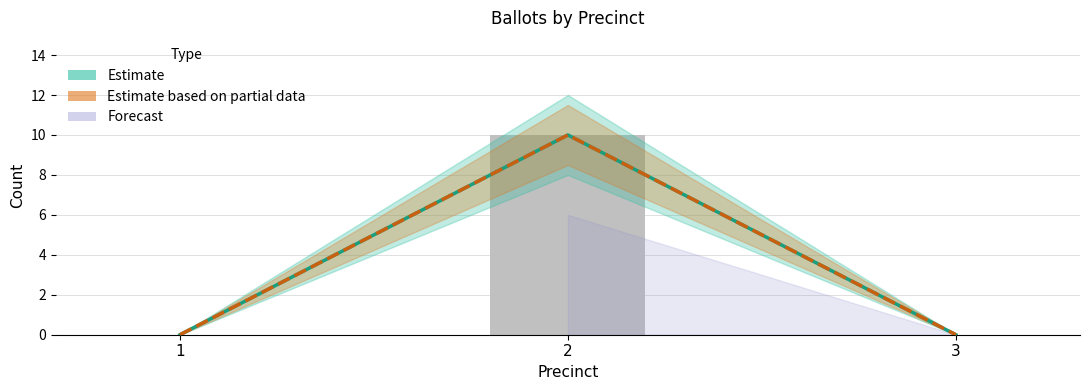

What is the maximum value shown in the chart?

10